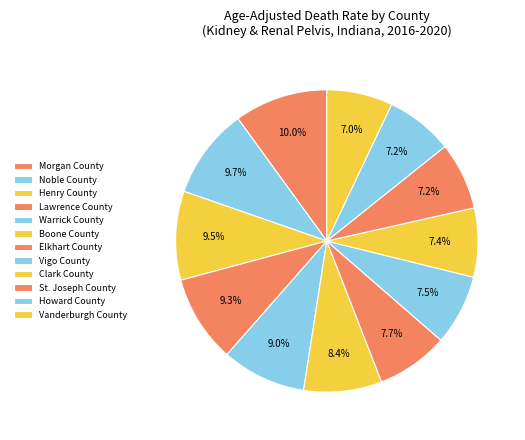

Count the number of slices in the pie.

12